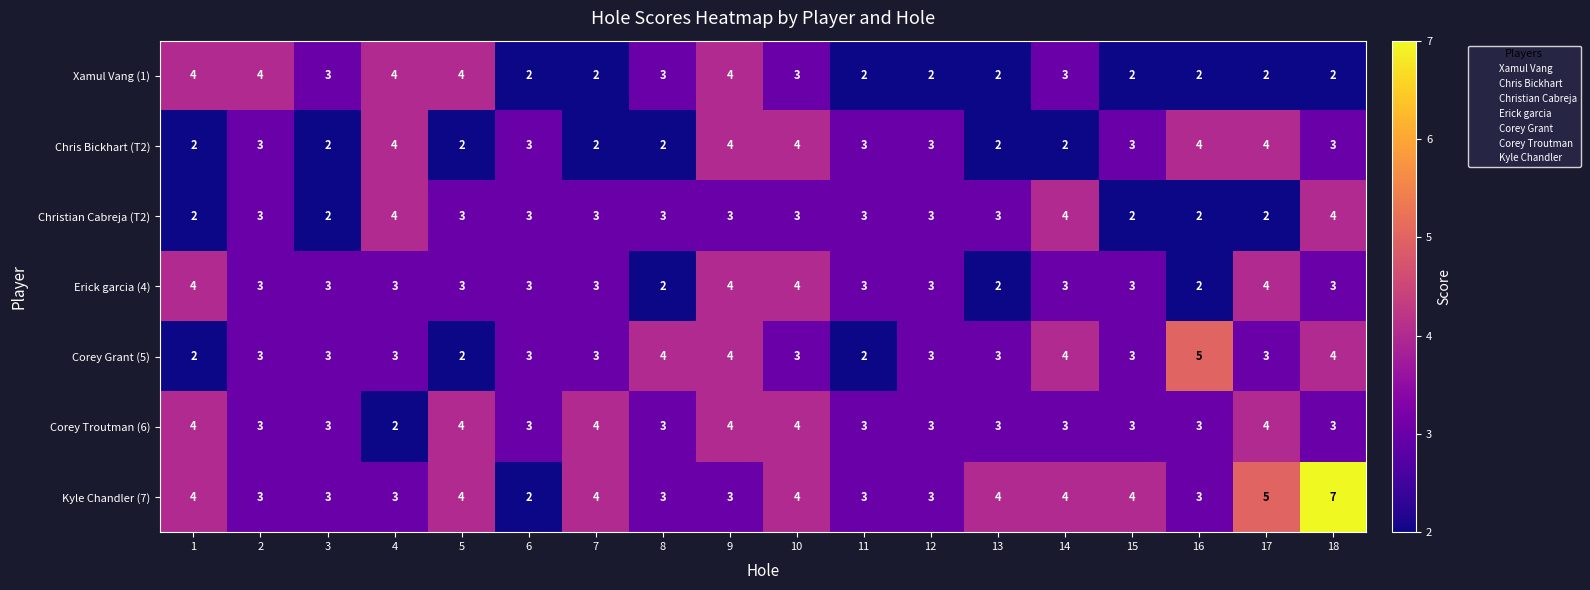

What is the maximum value shown in the chart?

7